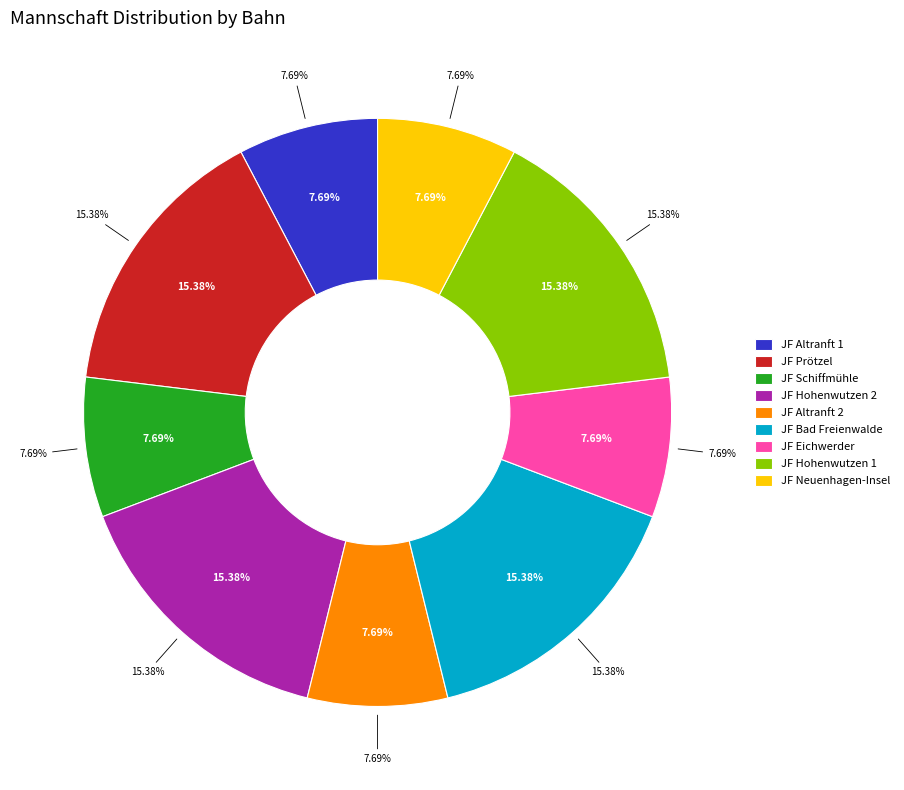

To the nearest percent, what is the combined percentage of JF Hohenwutzen 2 and JF Bad Freienwalde?

31%